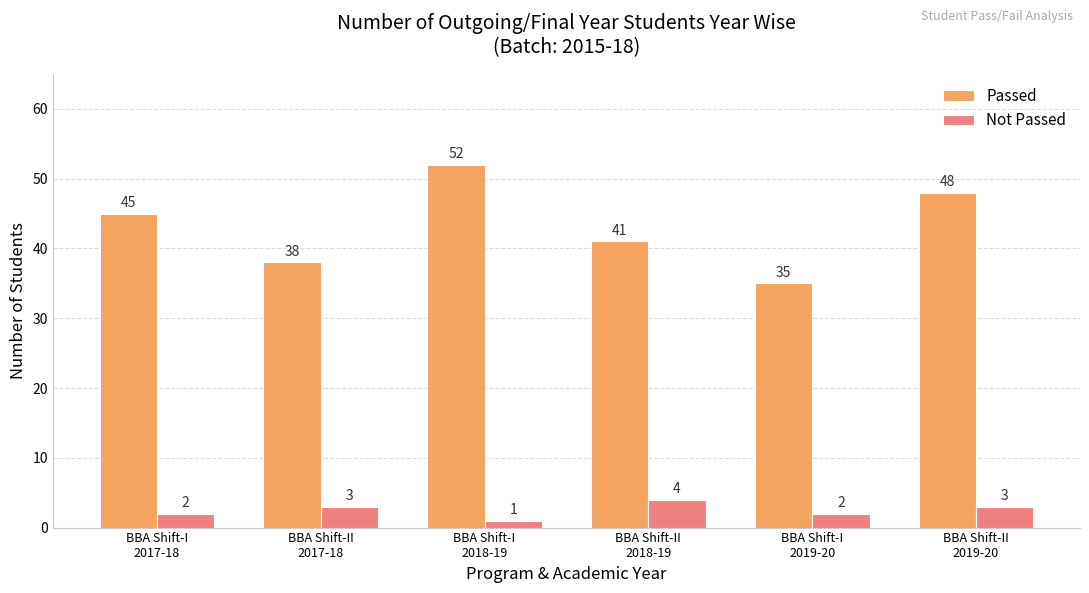

What is the maximum value shown in the chart?

52